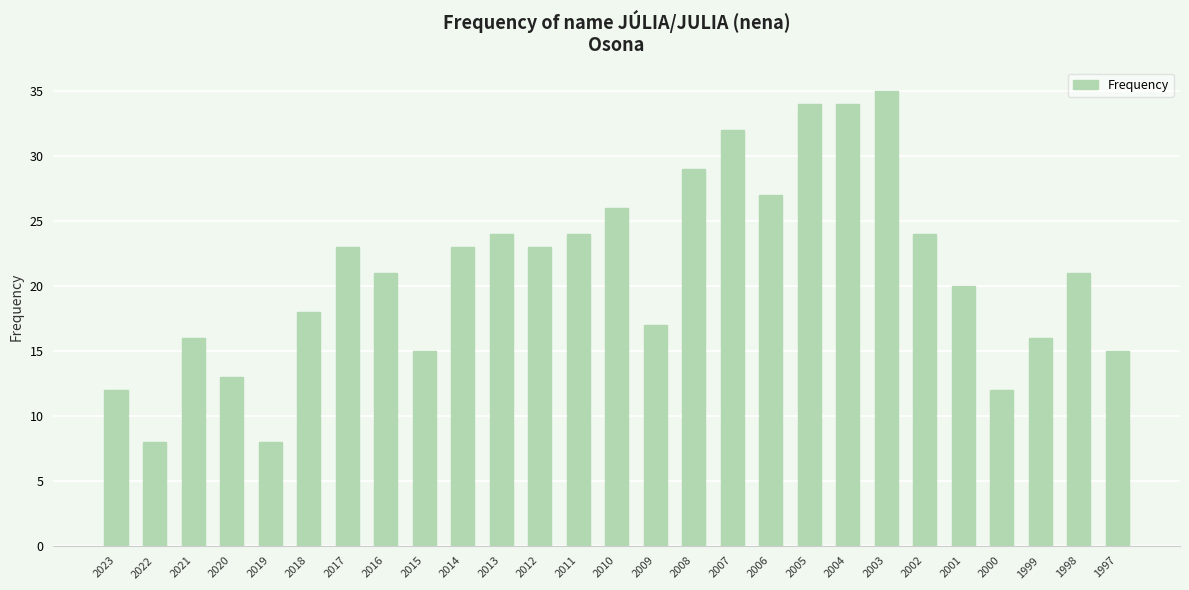

What is the sum of all values?

570